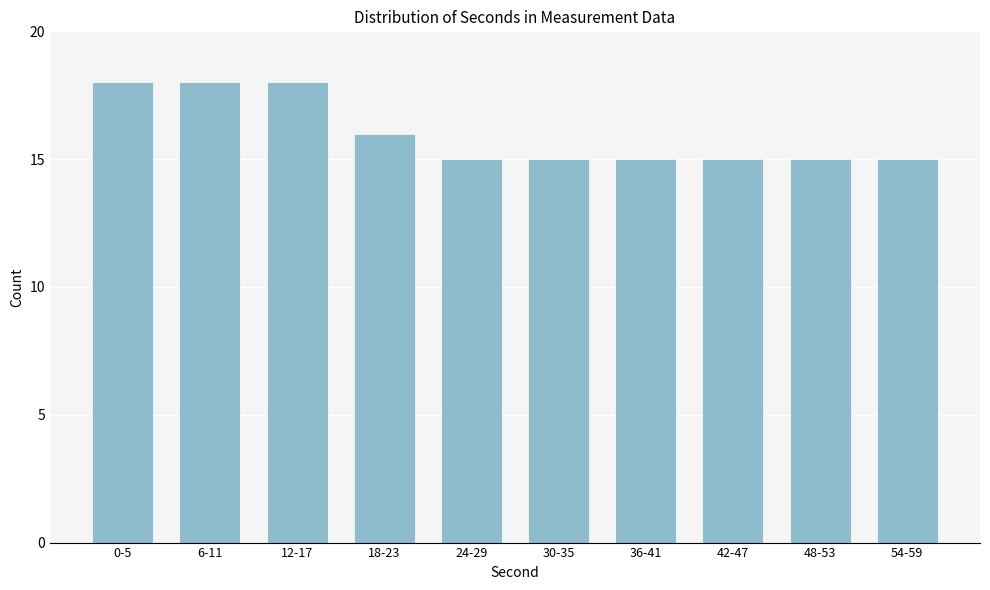

Reading right to left, what are all the values shown in this chart?

15	15	15	15	15	15	16	18	18	18